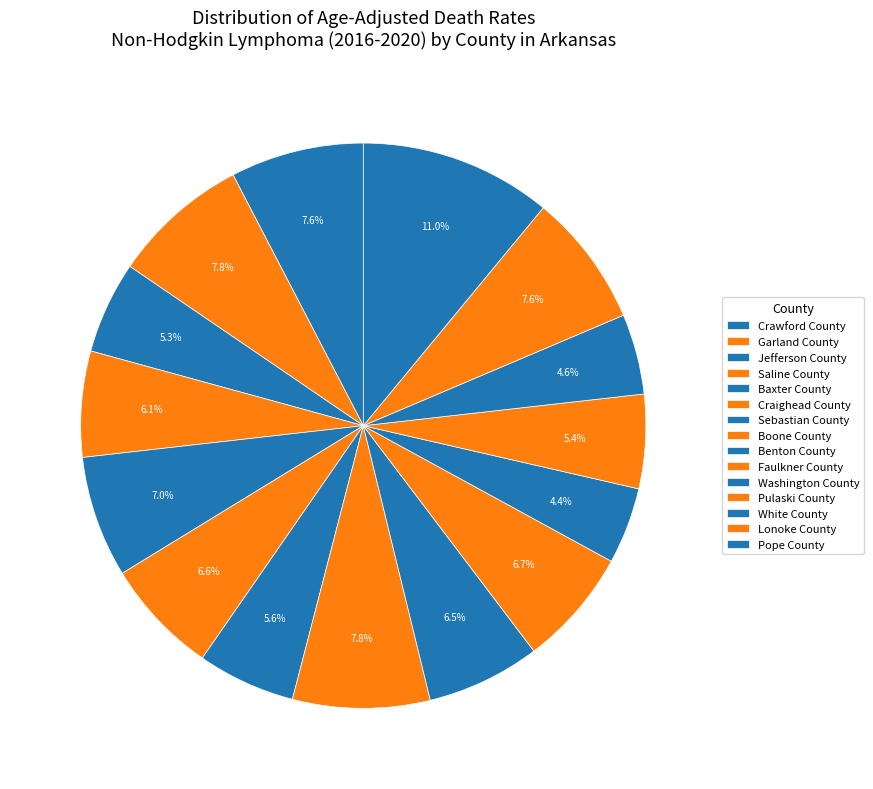

Does any single category account for the majority?

No